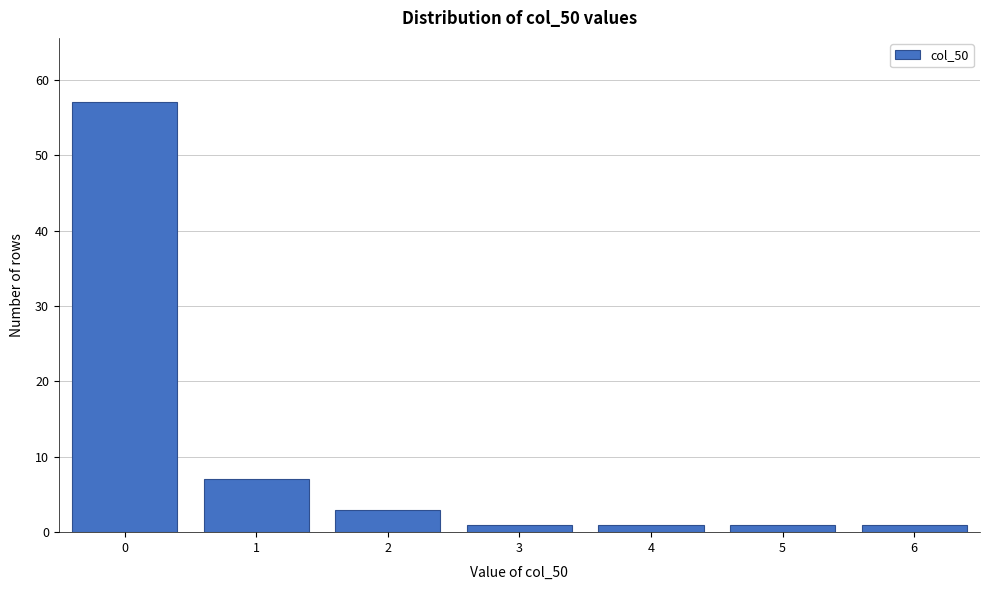

Reading left to right, transcribe all the data shown in this chart.

0=57	1=7	2=3	3=1	4=1	5=1	6=1